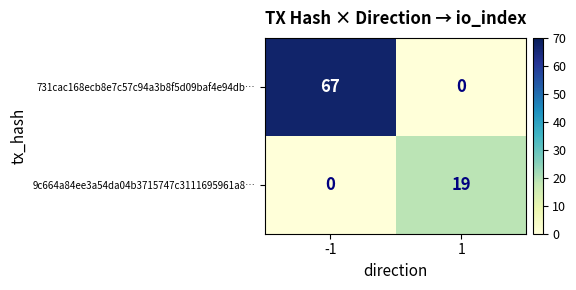

At which category is the sum across all series the highest?

-1